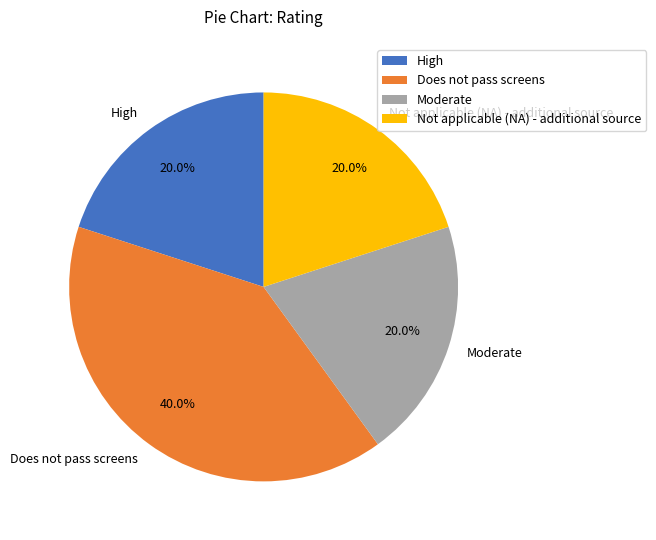

True or false: High accounts for 20% of the total.

True